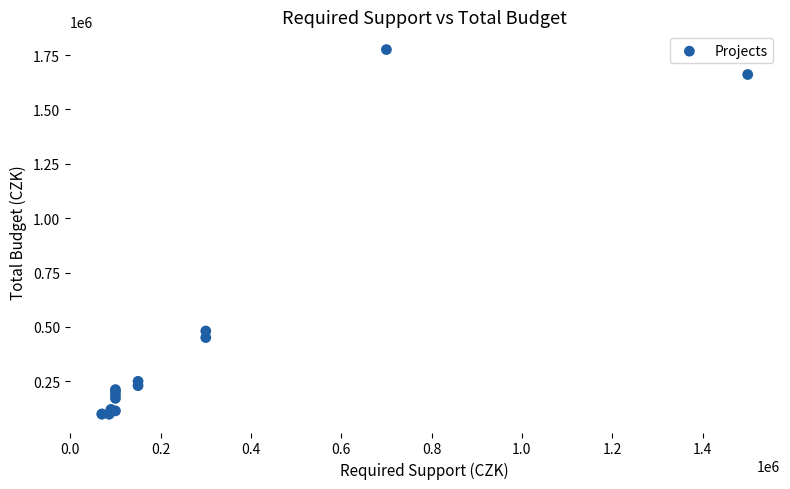

What Y value in the scatter plot is closest to 936899?

481300